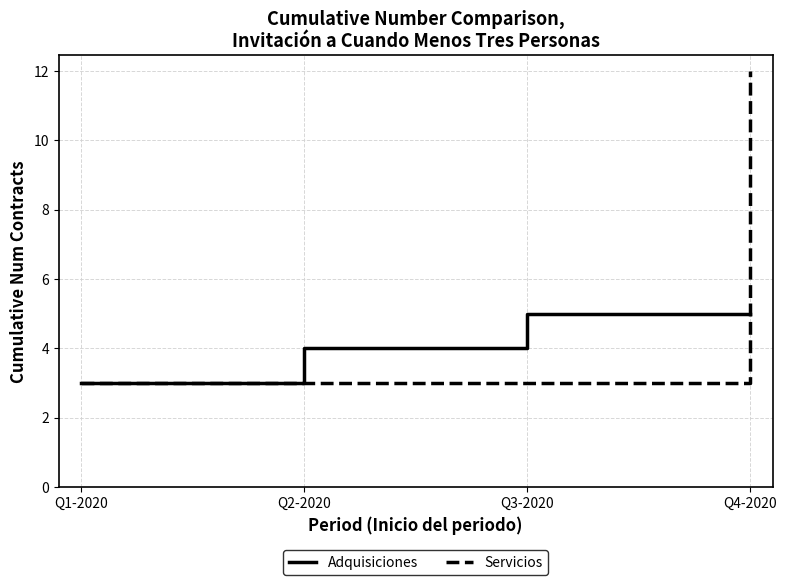

List the series in order of their overall mean, lowest first.

Adquisiciones, Servicios